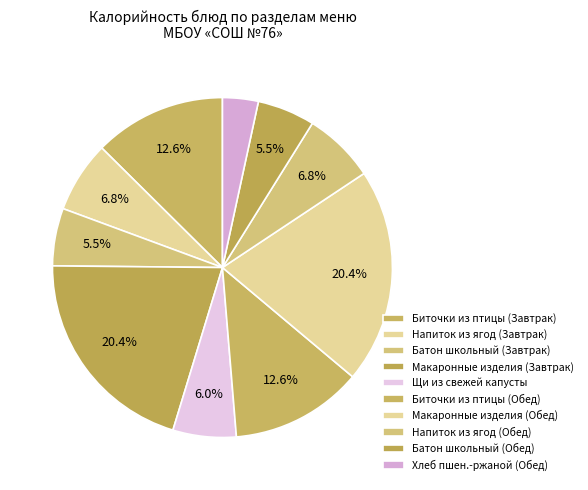

What is the smallest slice in the pie chart?

Хлеб пшеничный-ржаной